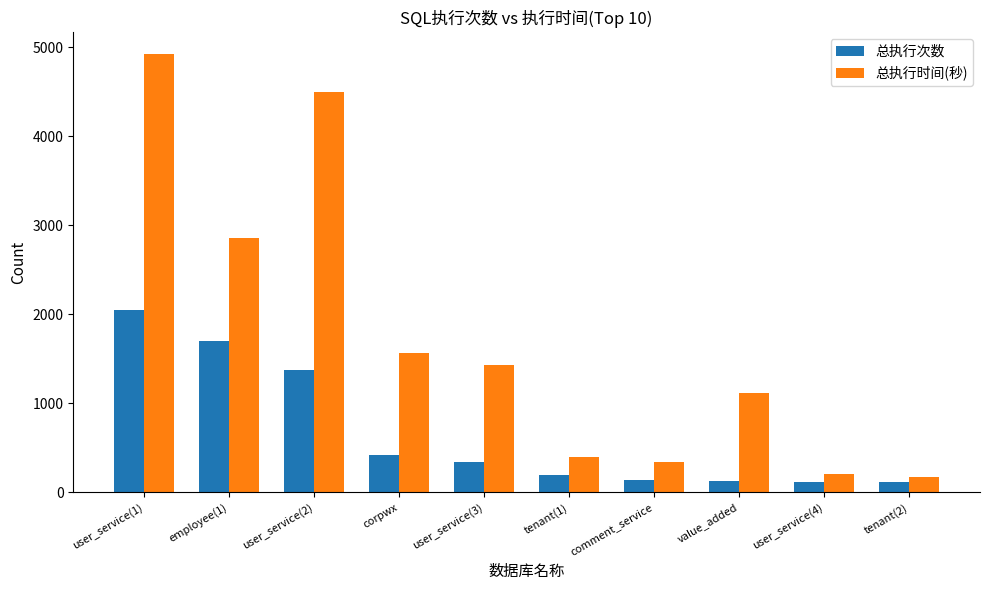

Which series has the largest total across all categories?

总执行时间(秒)